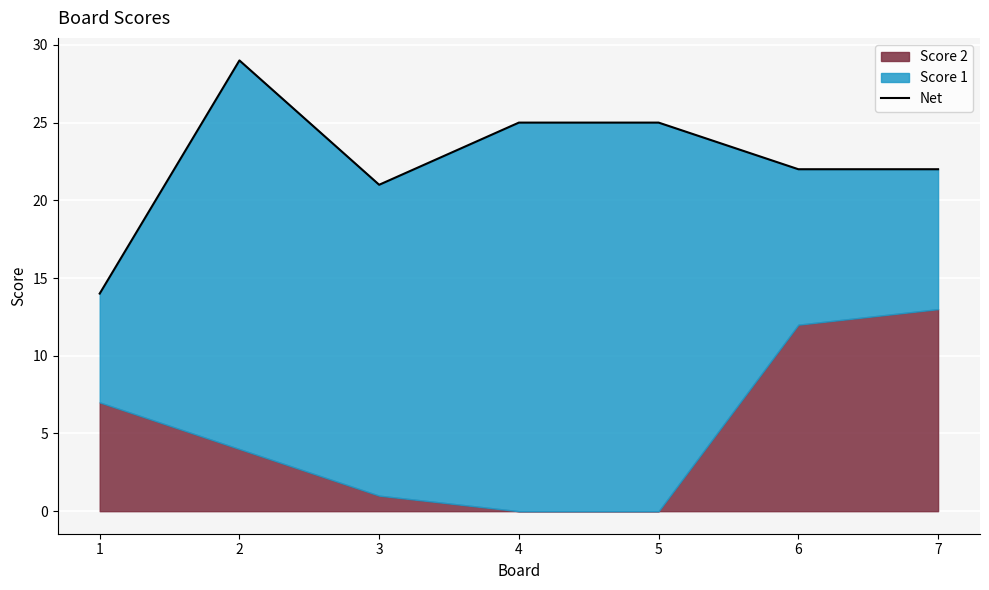

What is the value of the 2nd point from the left?

29